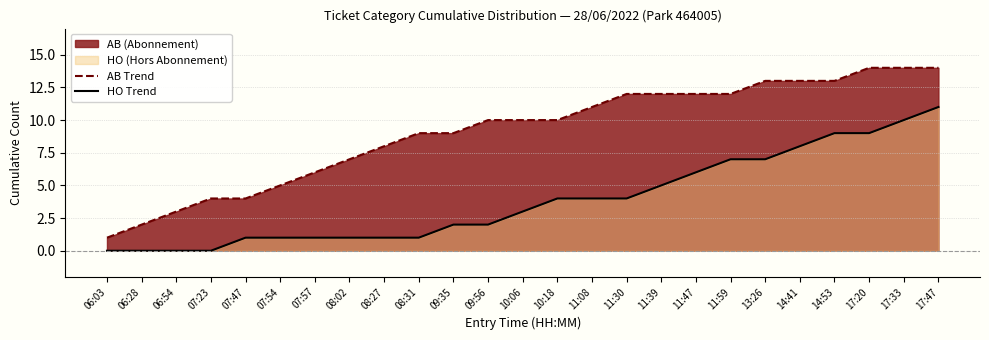

True or false: AB Trend and HO Trend cross at least once.

False